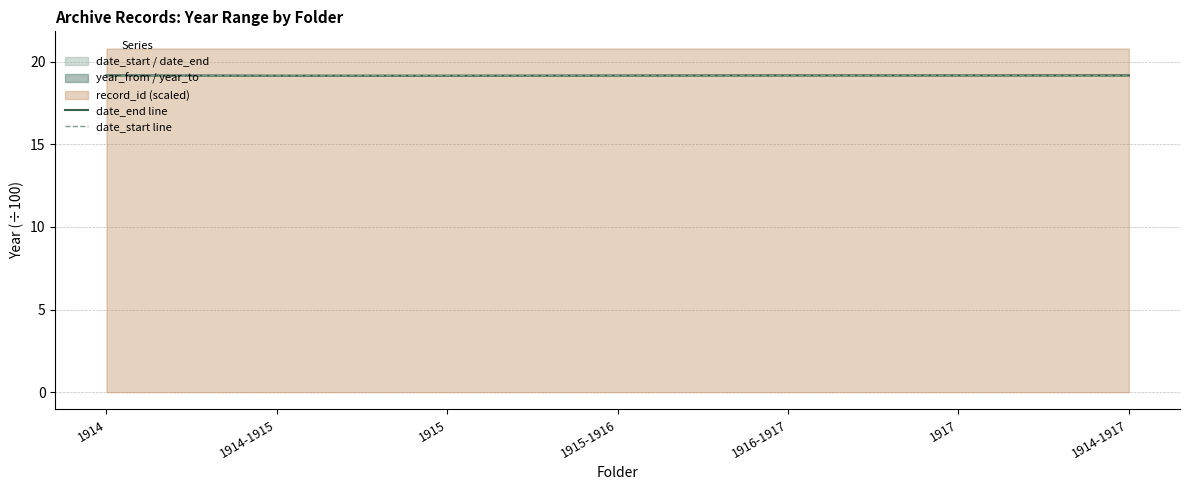

Where is date_end line nearest to the value 19?

1914-1915